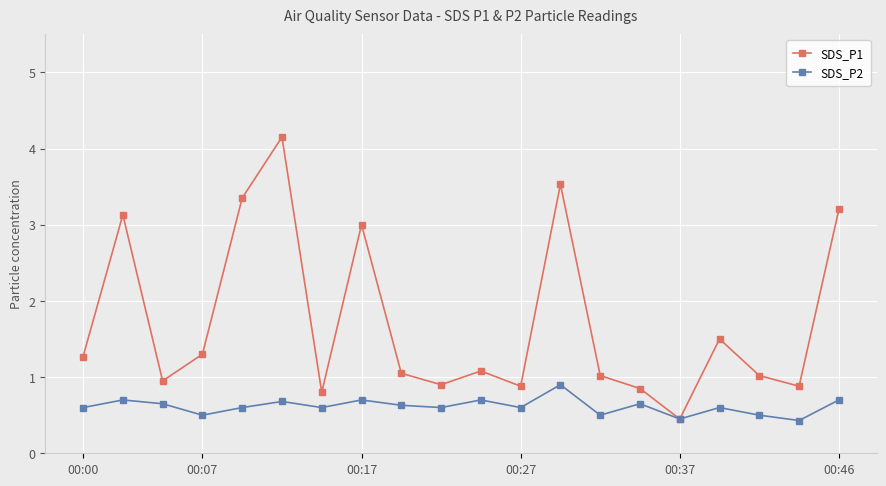

Which series has the largest range (max minus min)?

SDS_P1